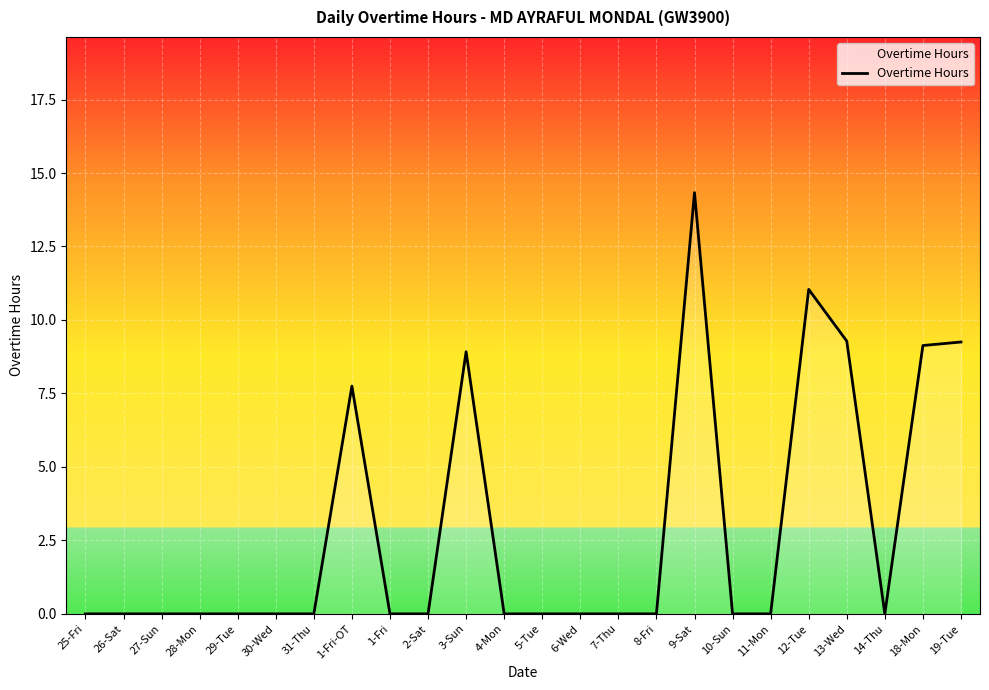

The chart shows a value of 0.0 at 1-Fri. True or false?

True